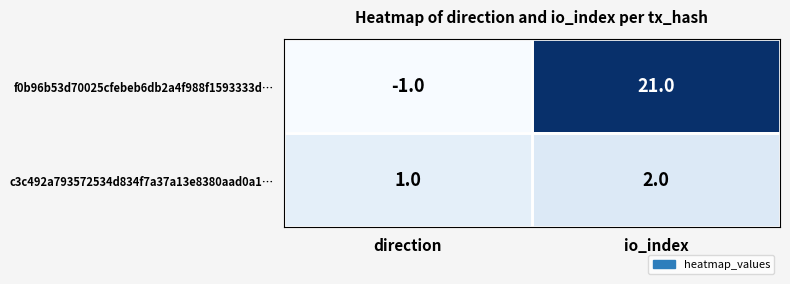

Rank the series by their average value, from lowest to highest.

c3c492a793572534d834f7a37a13e8380aad0a1…, f0b96b53d70025cfebeb6db2a4f988f1593333d…